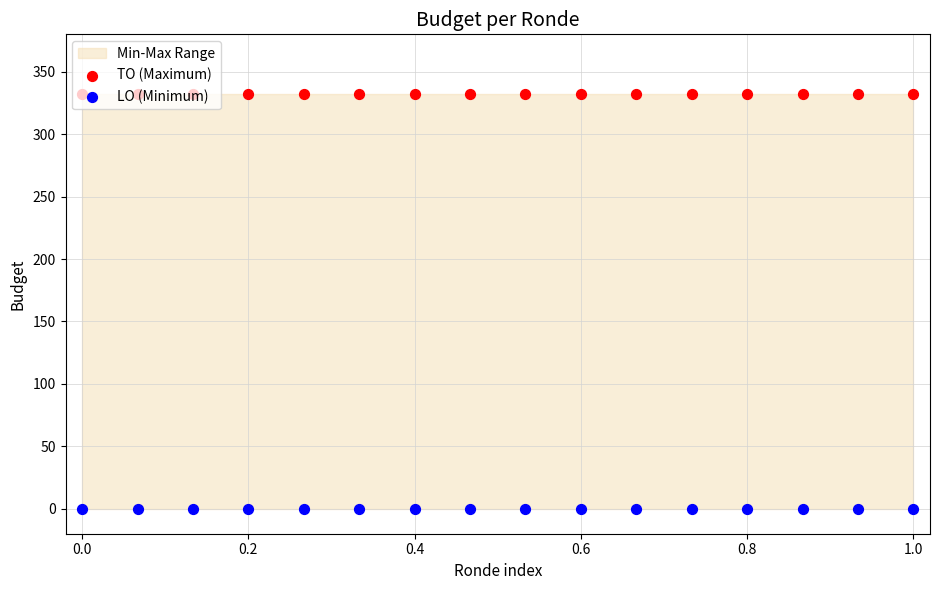

Is the value of LO (Minimum) at 0.4 greater than the value of TO (Maximum) at 1.2?

No